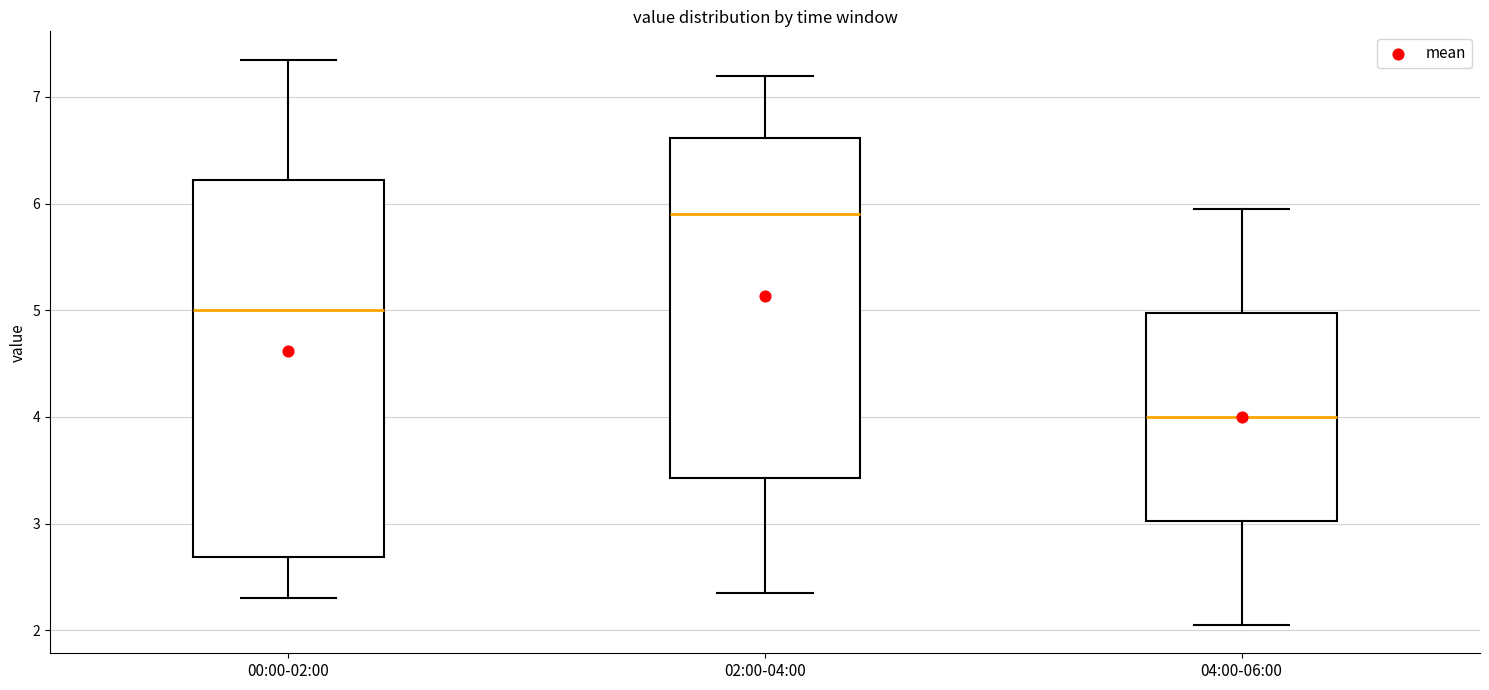

Where does the lower whisker of the box for 00:00-02:00 end on the y-axis? The values are not printed on the chart, so give them approximately, as read against the axis.

2.3